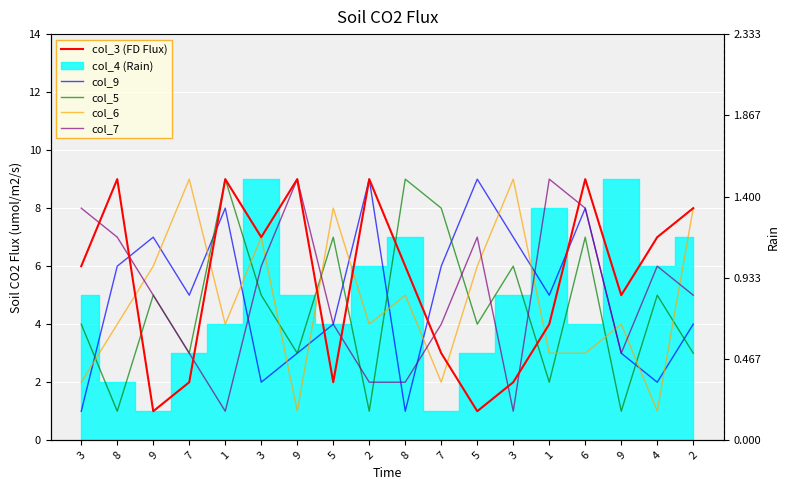

What is the label of the 17th point from the right?

8